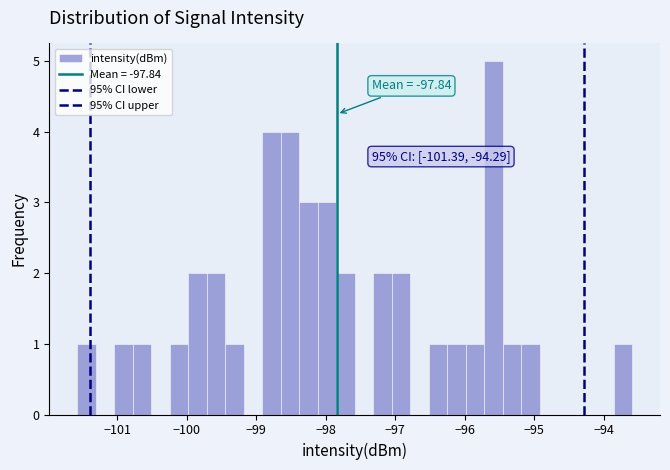

Around what value on the x-axis is the tallest bar? Give the approximate position of its centre, as read against the axis.

-95.6